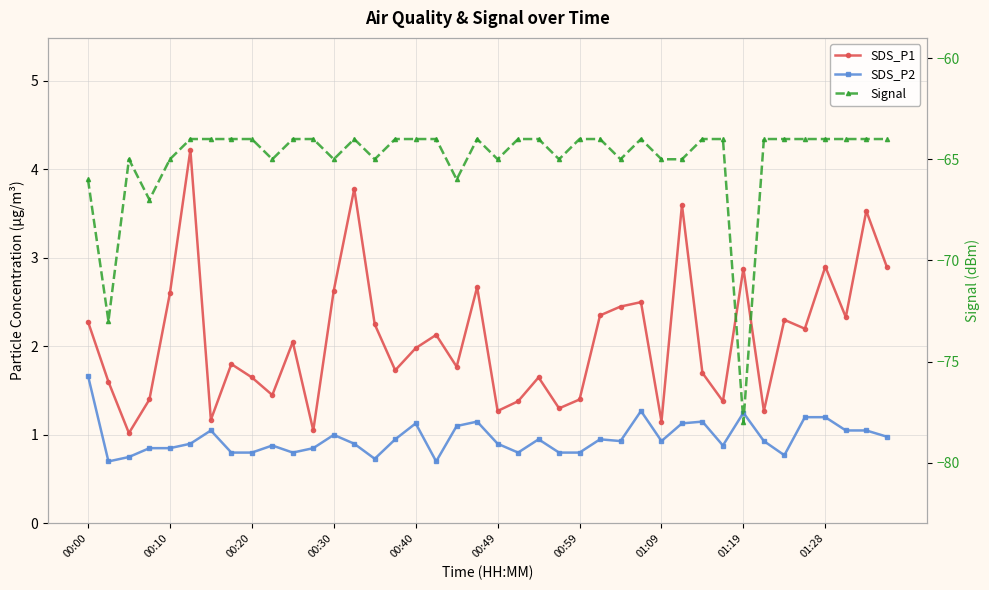

True or false: Signal and SDS_P2 cross at least once.

False